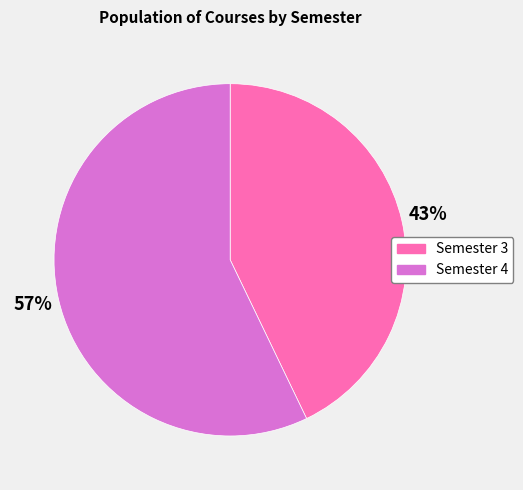

Which slice is the largest?

Semester 4